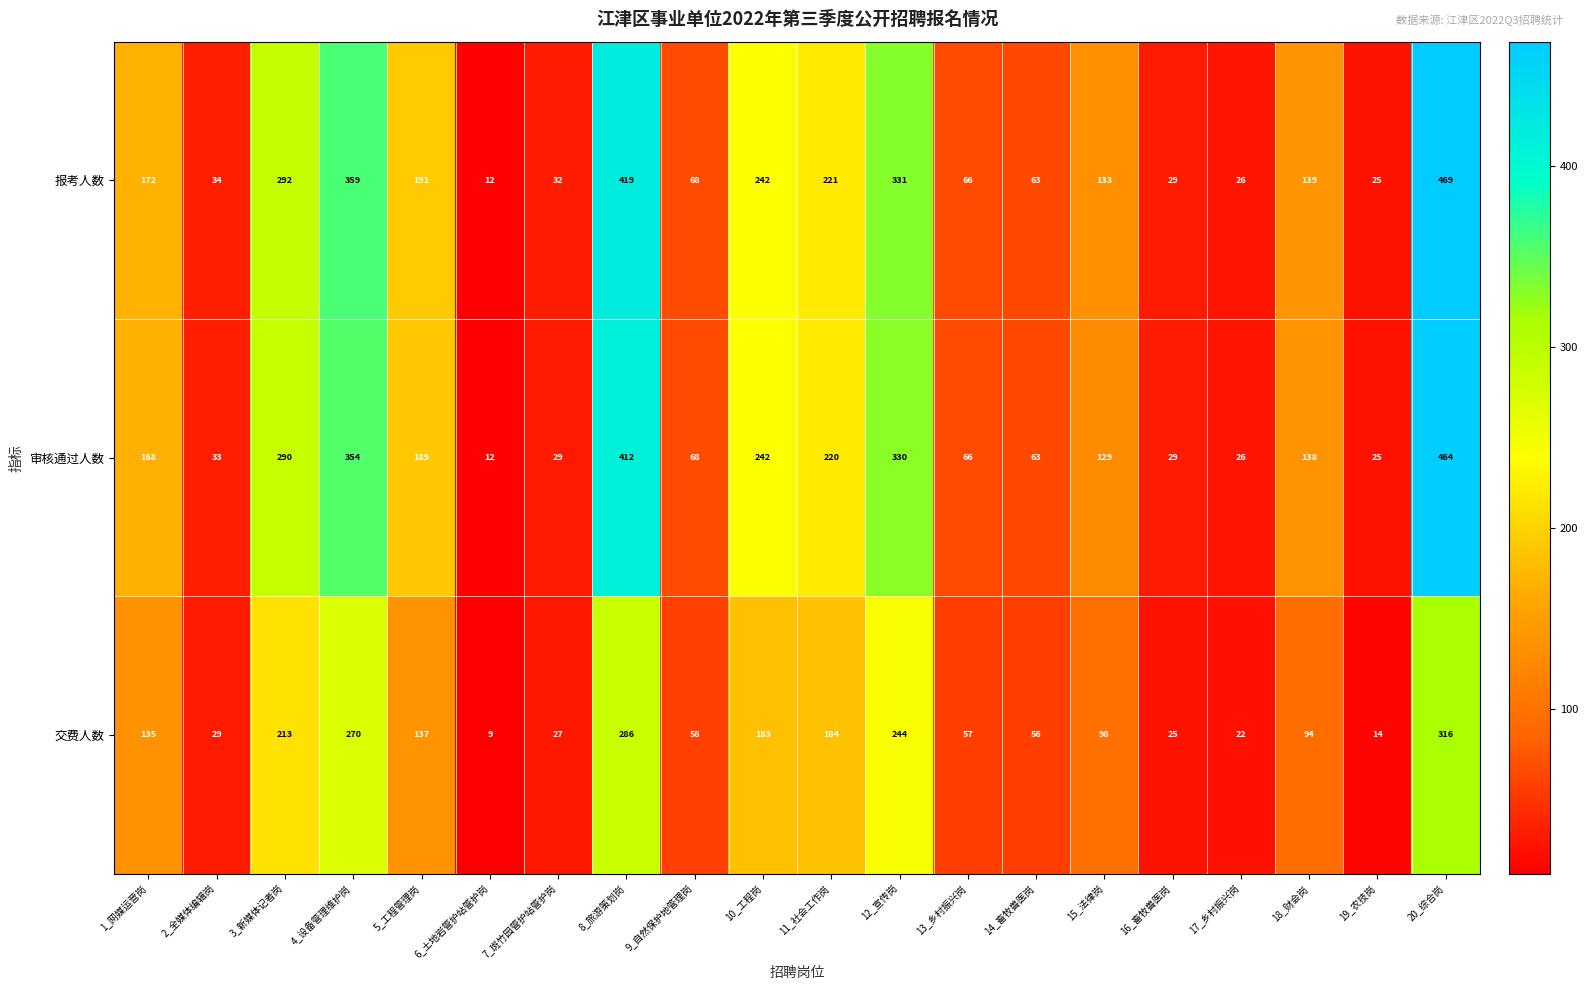

At 2_全媒体编辑岗, list the series in order from smallest to largest.

交费人数, 审核通过人数, 报考人数